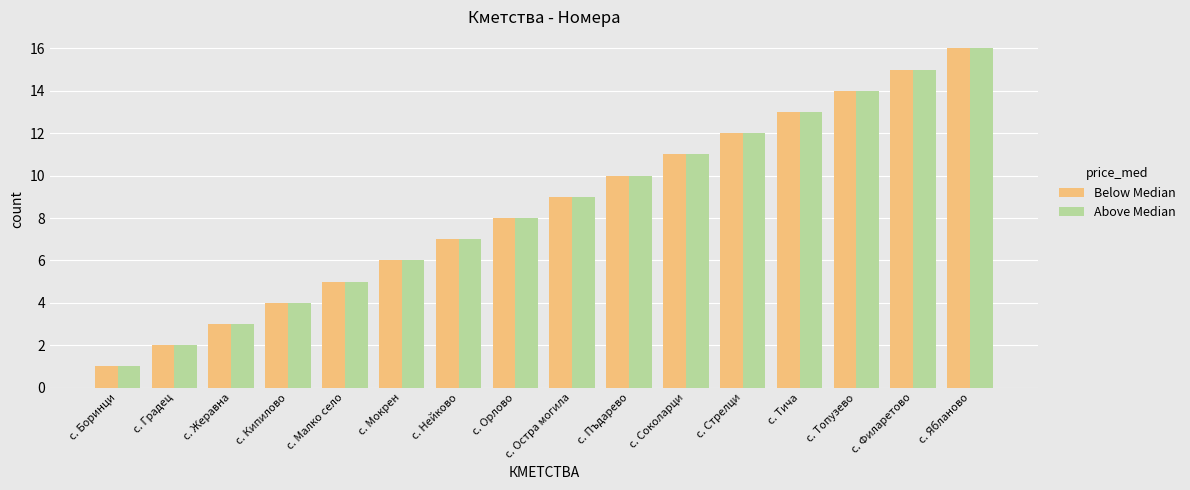

Is it true that Below Median equals 17 at с. Соколарци?

False